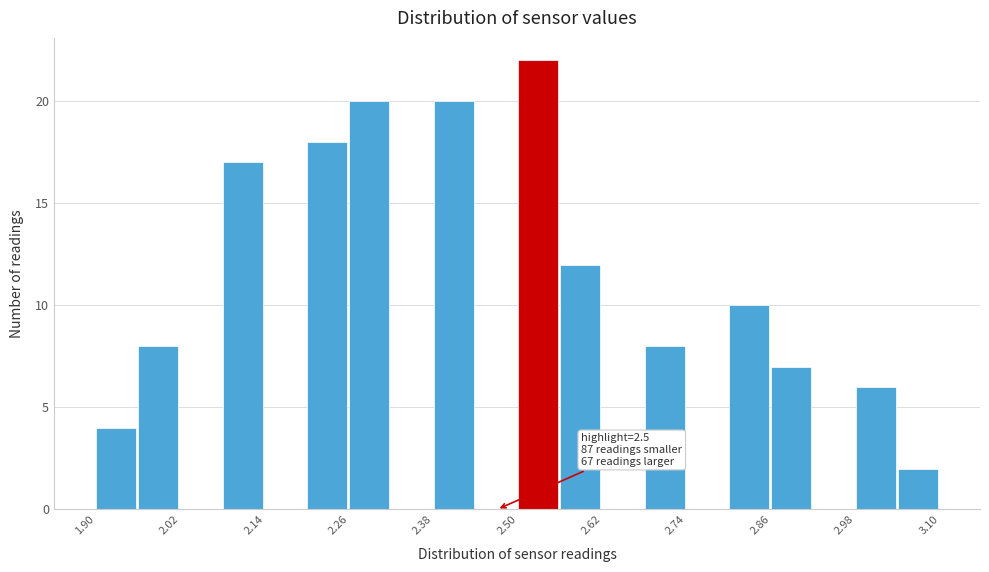

Read against the x-axis, roughly where is the centre of the tallest bar?

2.52